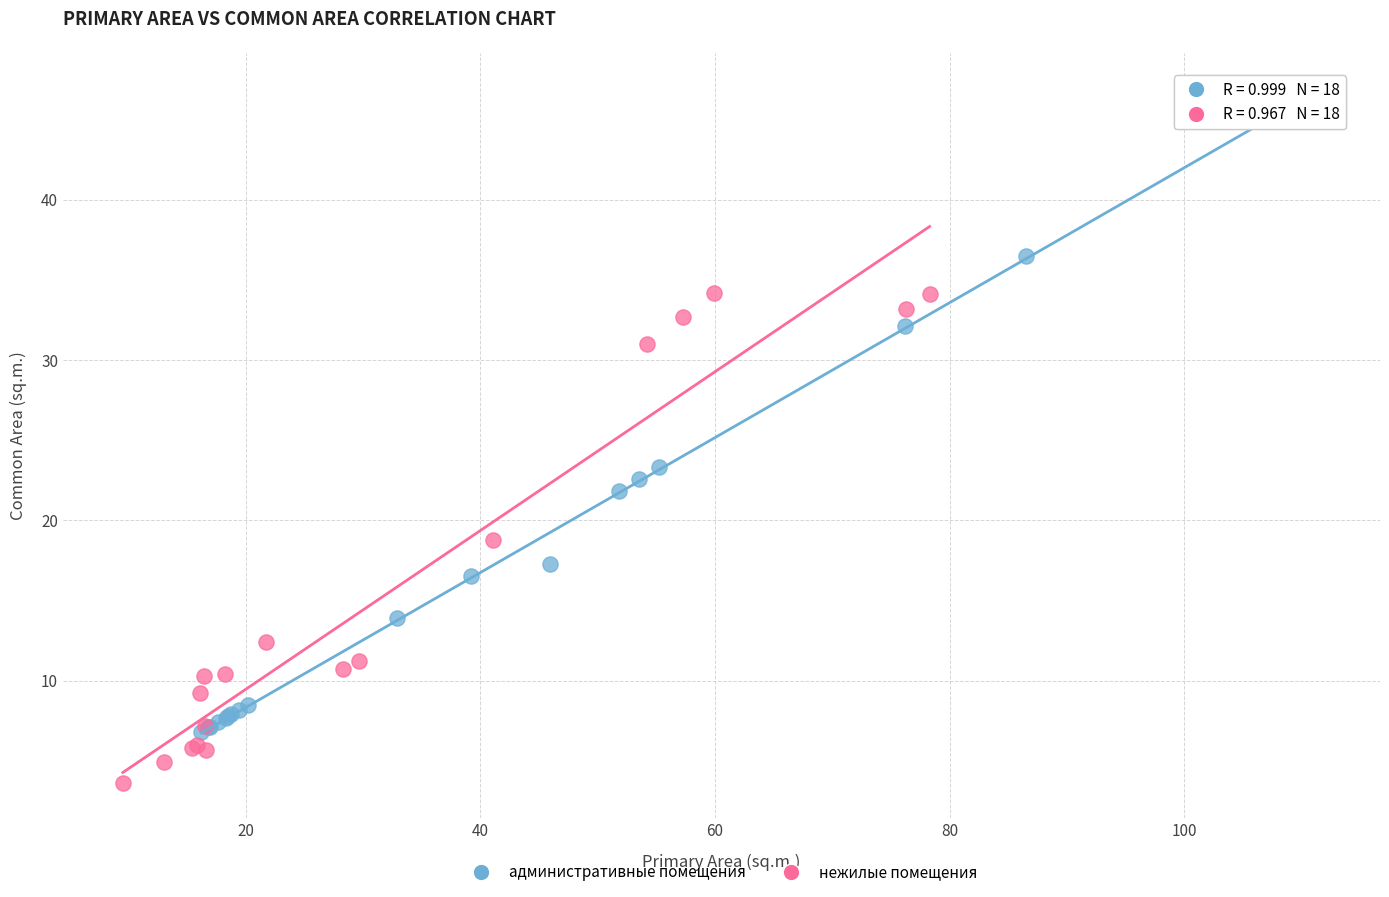

Which series has the widest spread of Y values?

административные помещения